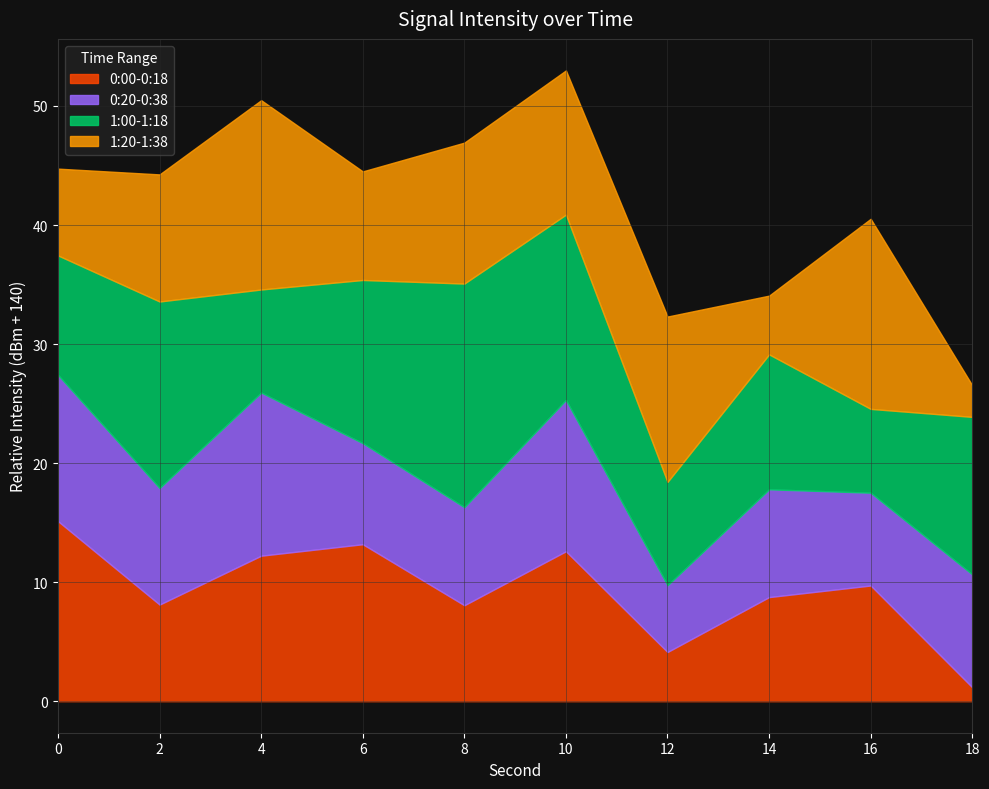

True or false: 0:00-0:18 has a value of 13.2 at 8.

False